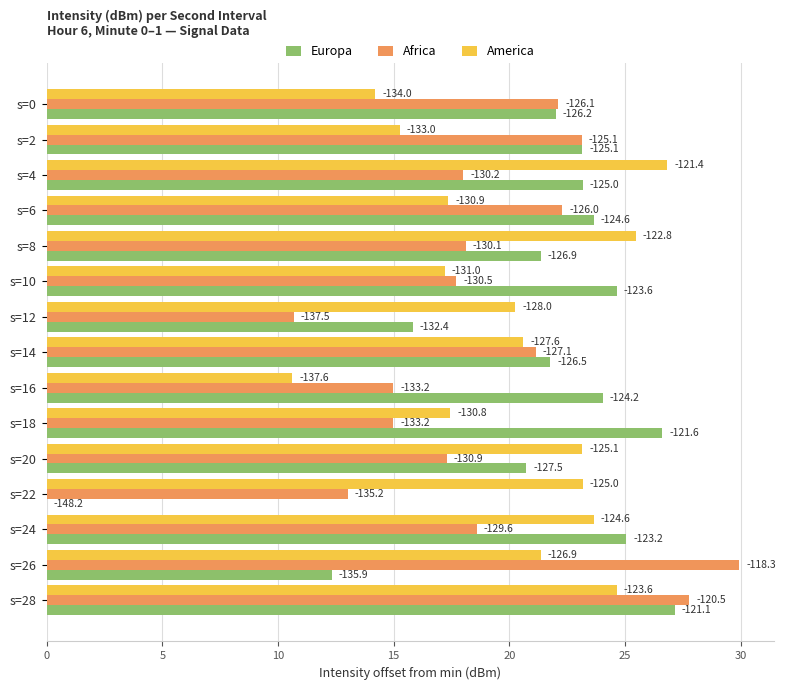

What are all the series names shown in the legend?

Europa, Africa, America